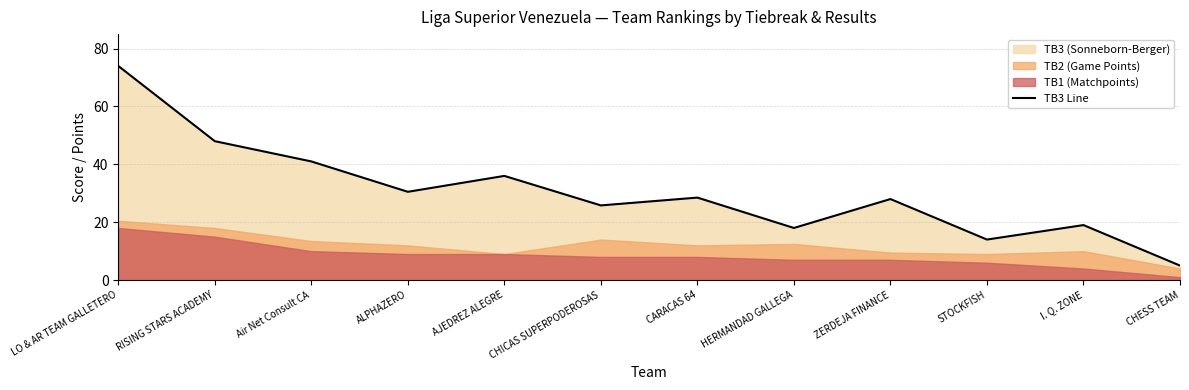

What is the average value?

30.7